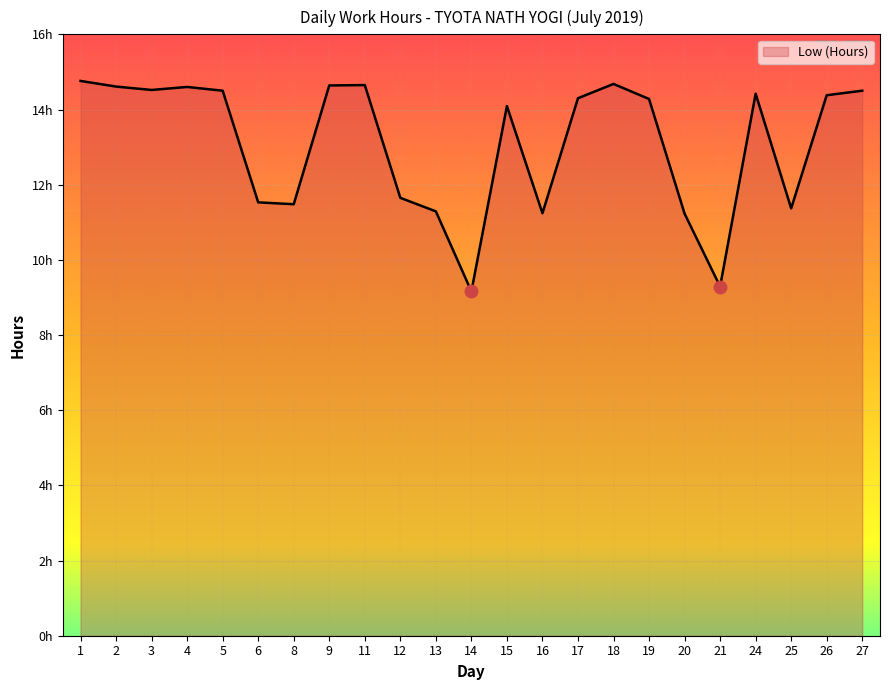

At which category does the chart reach its peak across all series?

1